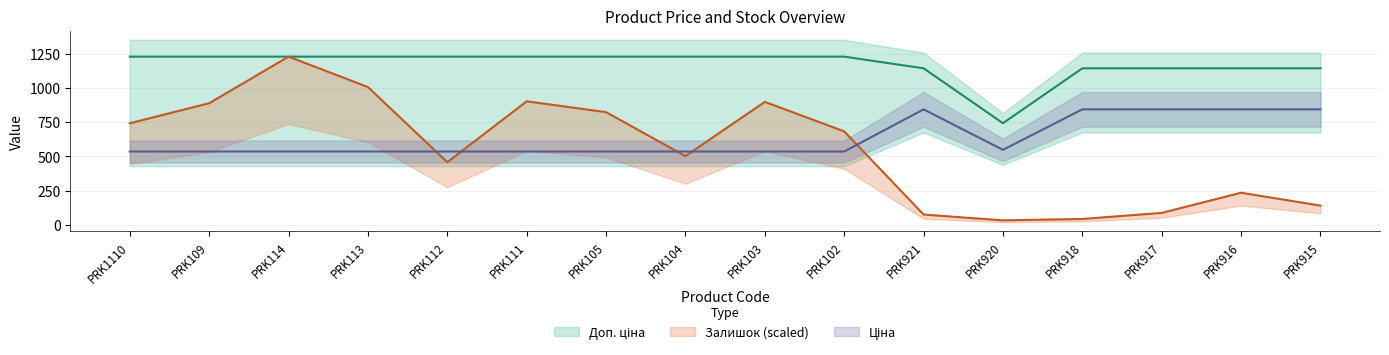

What is the label of the 9th point from the left?

PRK103